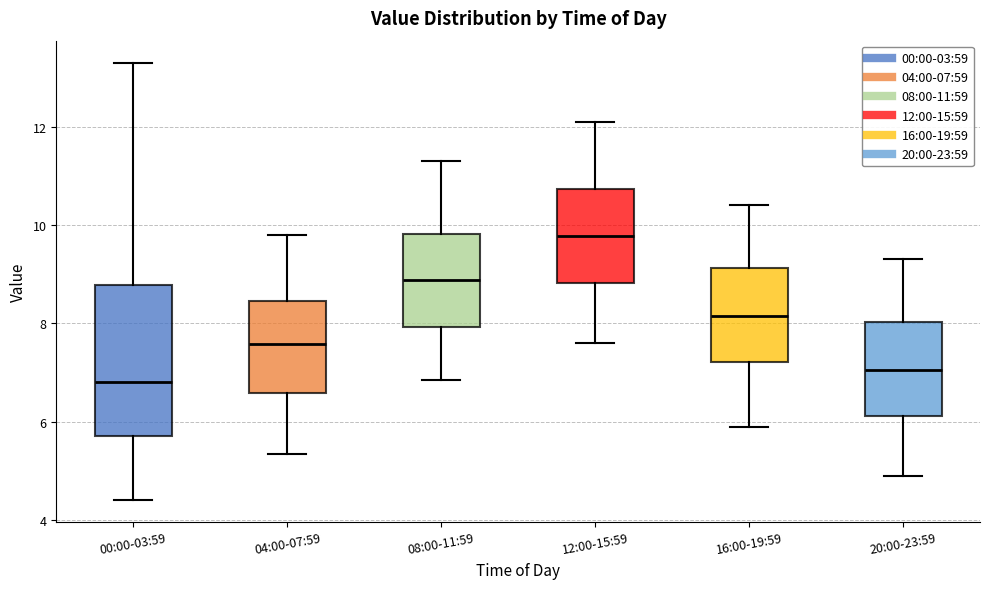

Where does the median line of the box for 08:00-11:59 sit on the y-axis? The values are not printed on the chart, so give them approximately, as read against the axis.

8.8